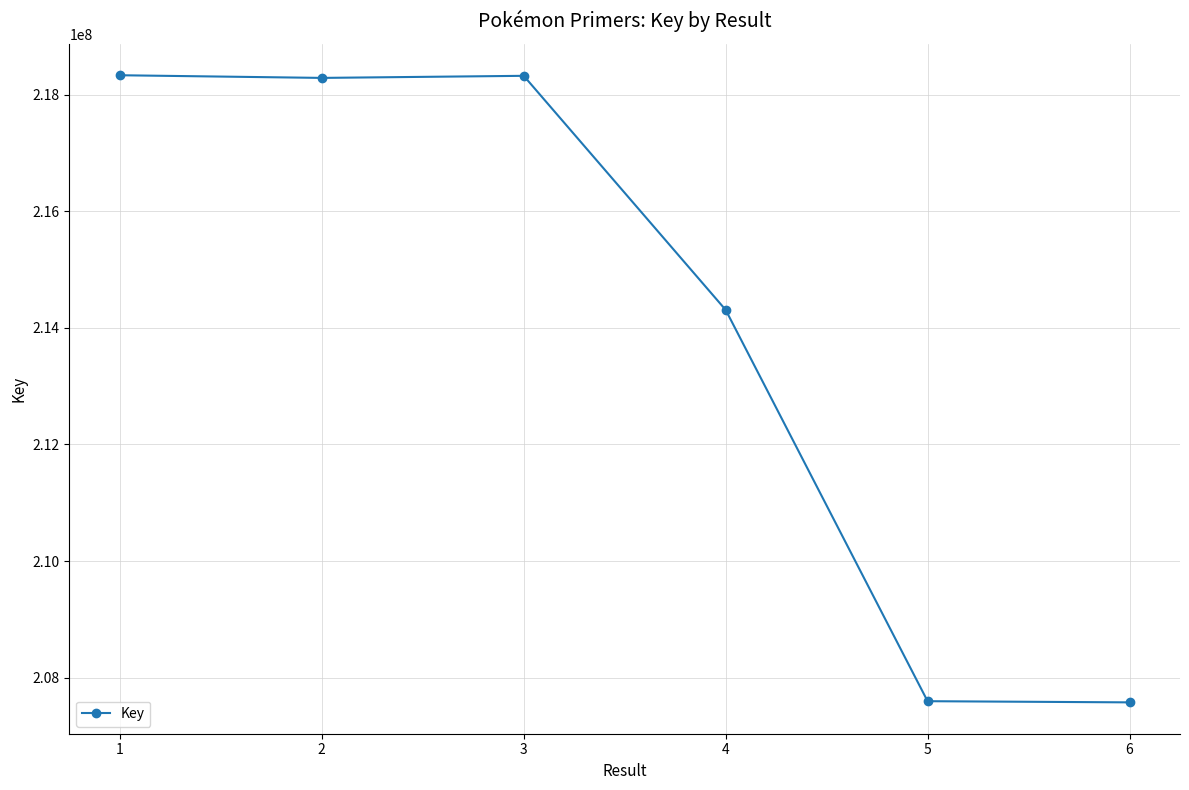

Between 6 and 3, which is larger?

3